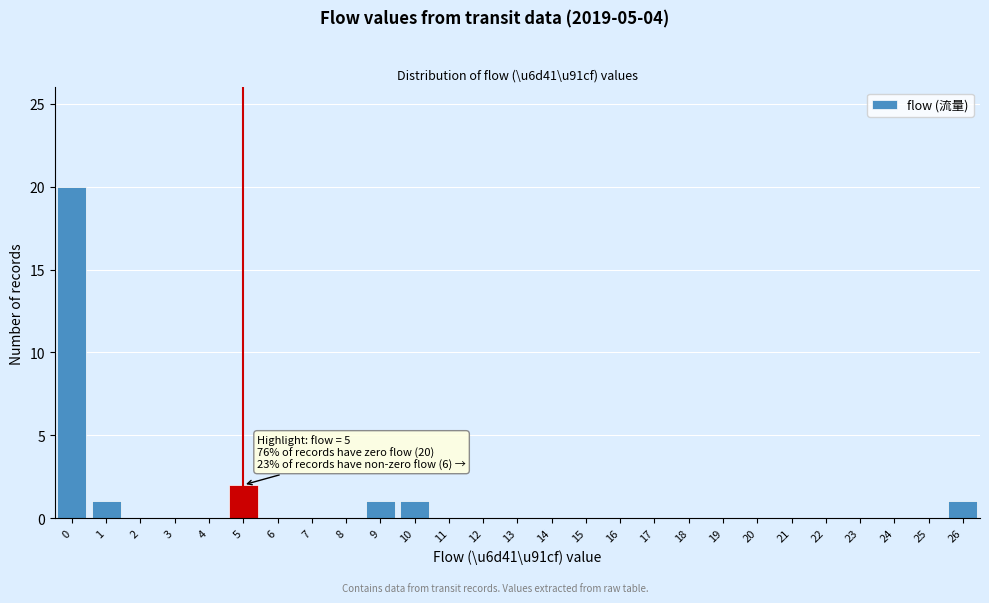

Over which range of the x-axis is the bar tallest?

-0.5 to 0.5